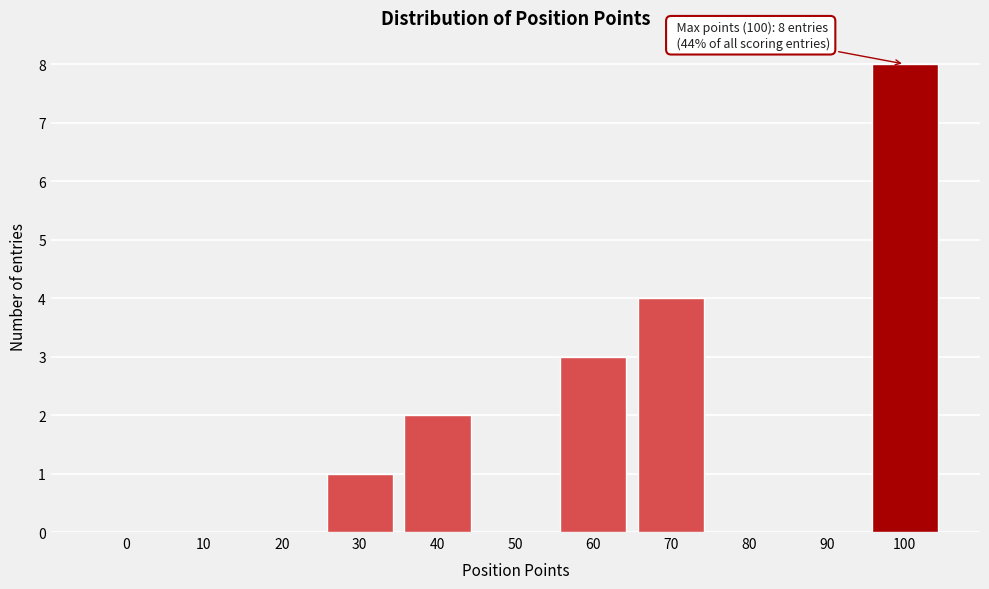

Reading right to left, what are all the values shown in this chart?

100=8	90=0	80=0	70=4	60=3	50=0	40=2	30=1	20=0	10=0	0=0